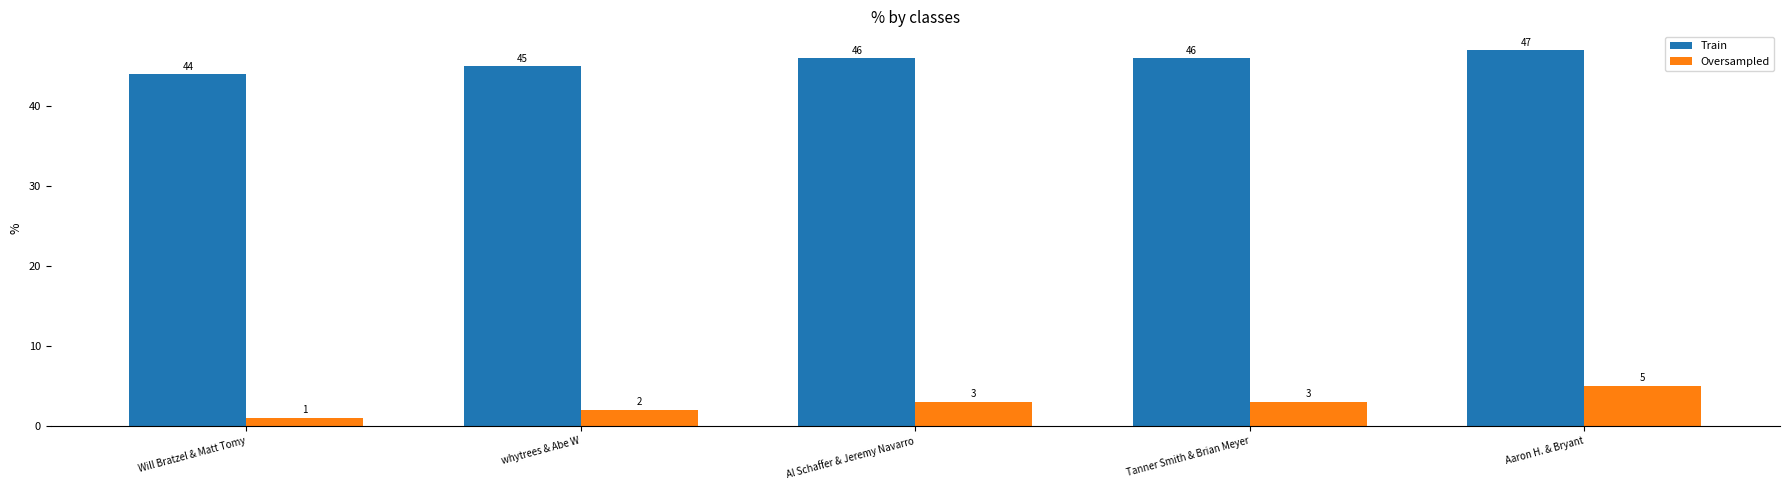

How many series are shown in this chart?

2